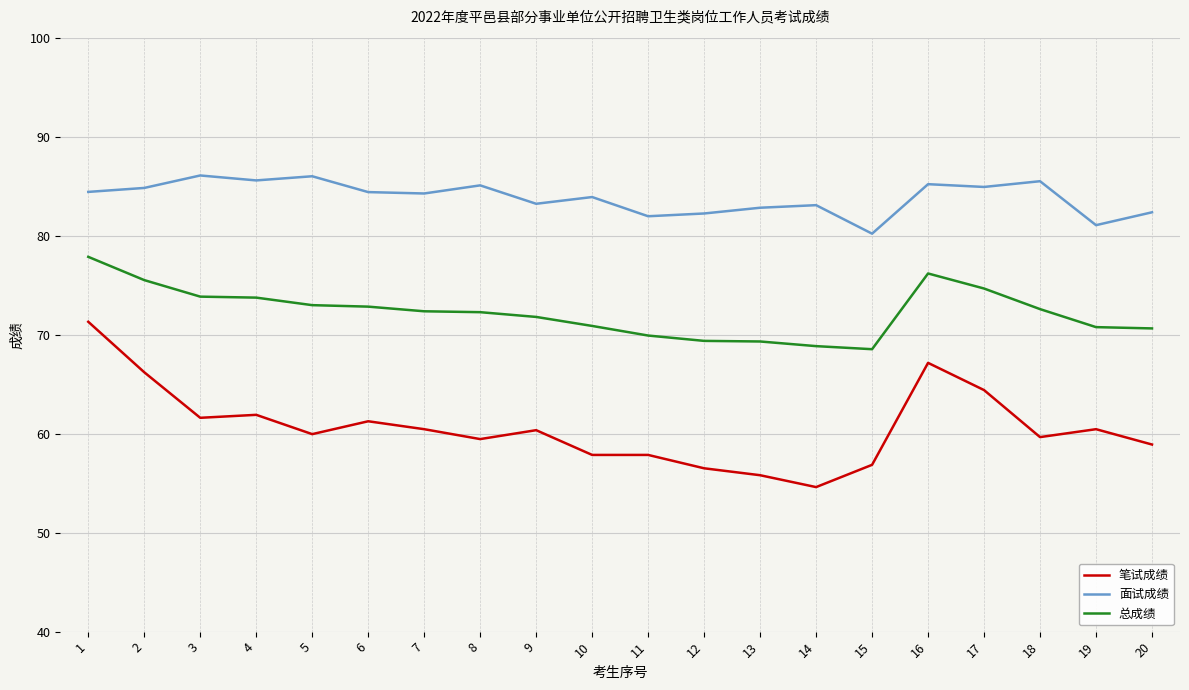

Rank the series by their maximum value, from highest to lowest.

面试成绩, 总成绩, 笔试成绩